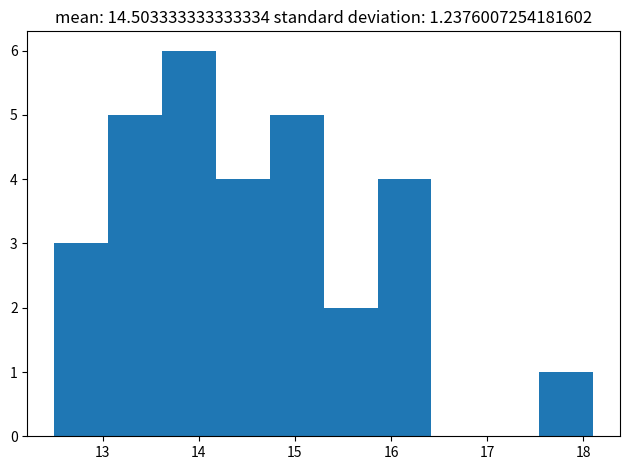

Reading left to right, transcribe this chart: for each bar, give the range it covers on the x-axis and its height. Neither the bar edges nor the heights are printed on the chart, so give them approximately, as read against the axes.

12.50 to 13.06: 3
13.06 to 13.62: 5
13.62 to 14.18: 6
14.18 to 14.74: 4
14.74 to 15.30: 5
15.30 to 15.86: 2
15.86 to 16.42: 4
16.42 to 16.98: 0
16.98 to 17.54: 0
17.54 to 18.10: 1